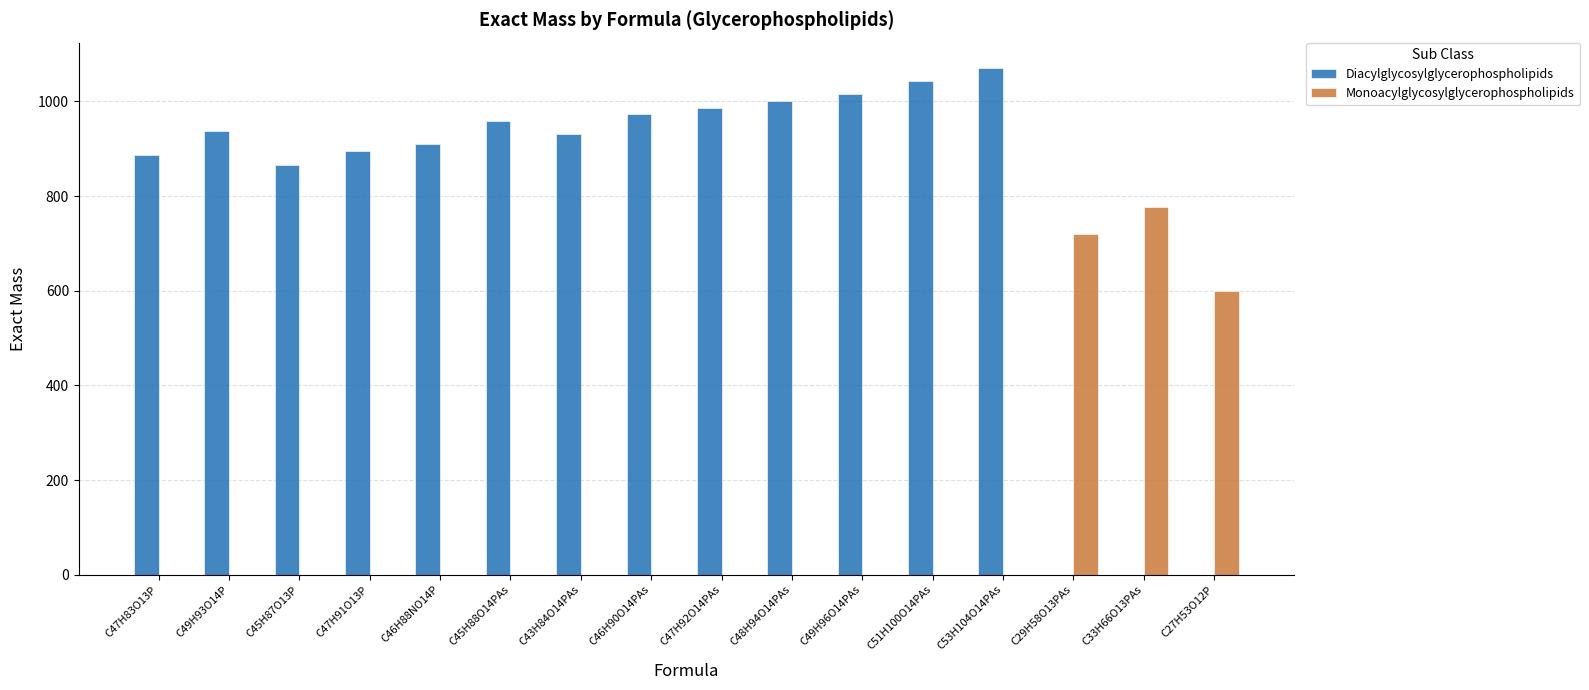

Which series has the largest total across all categories?

Diacylglycosylglycerophospholipids